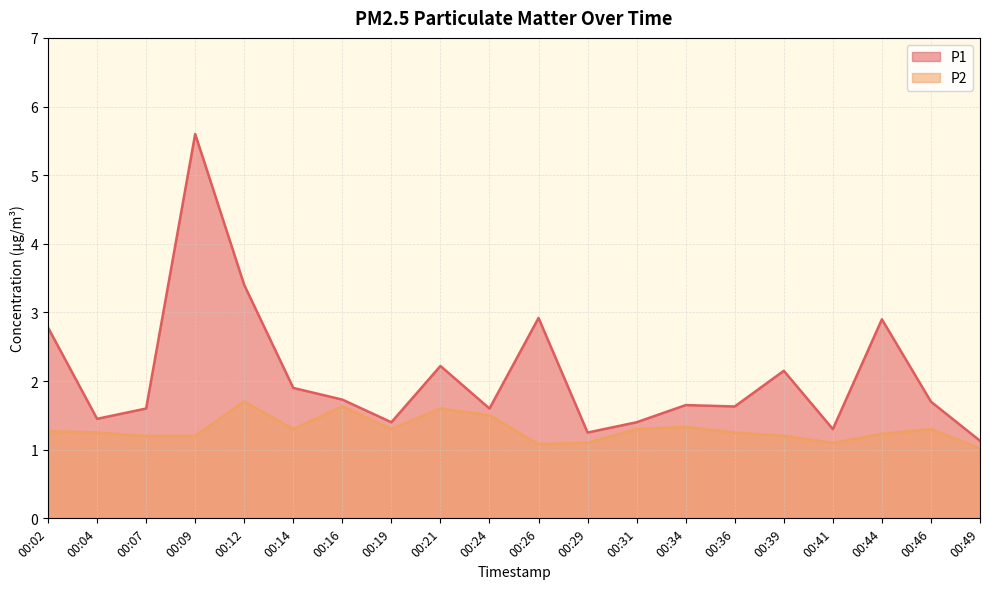

At how many categories does at least one series exceed 5?

1